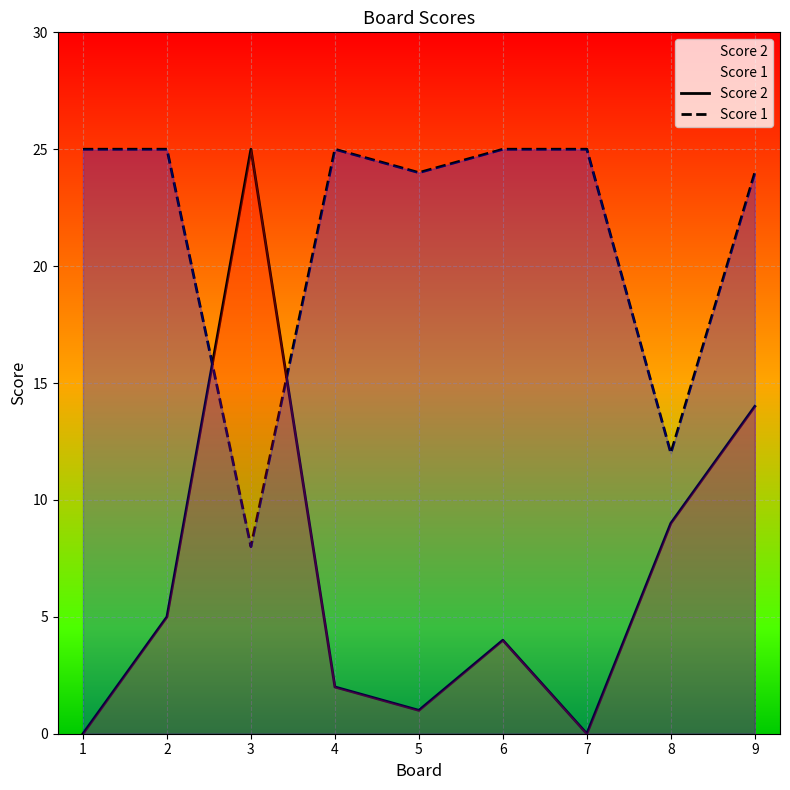

What is the value of the Score 1 point at the 4th from the left?

25